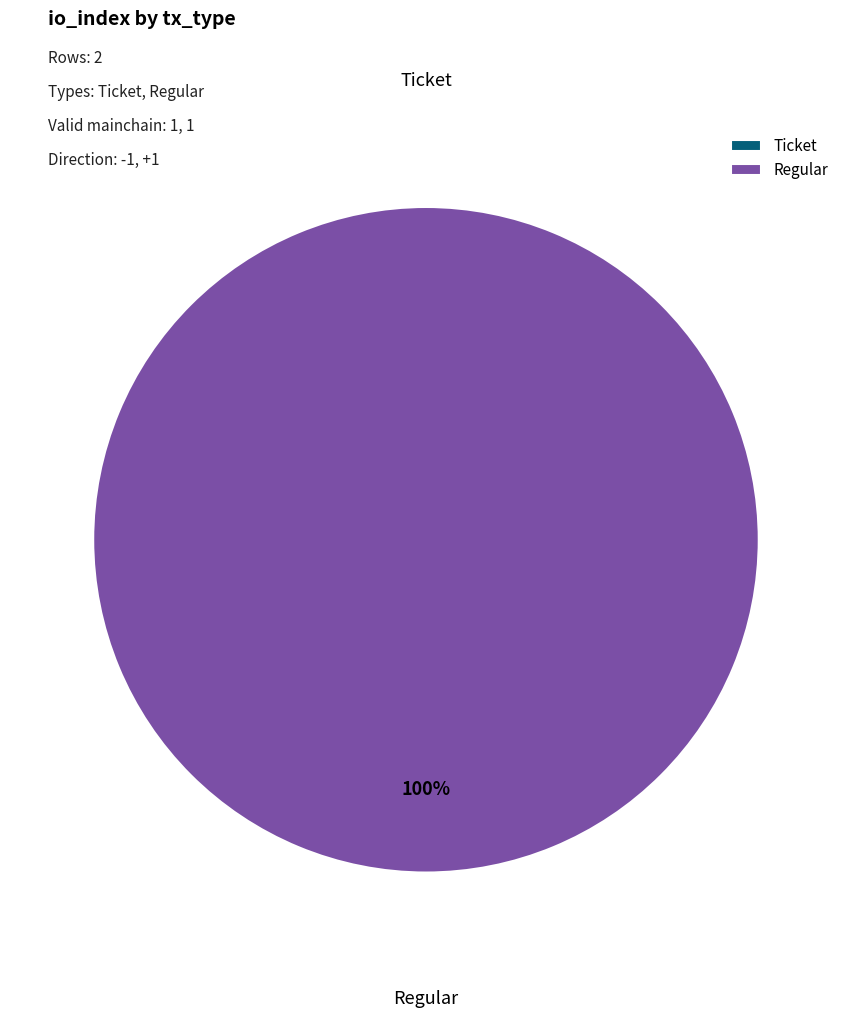

Which category has the biggest portion of the pie?

Regular (io_index=17)